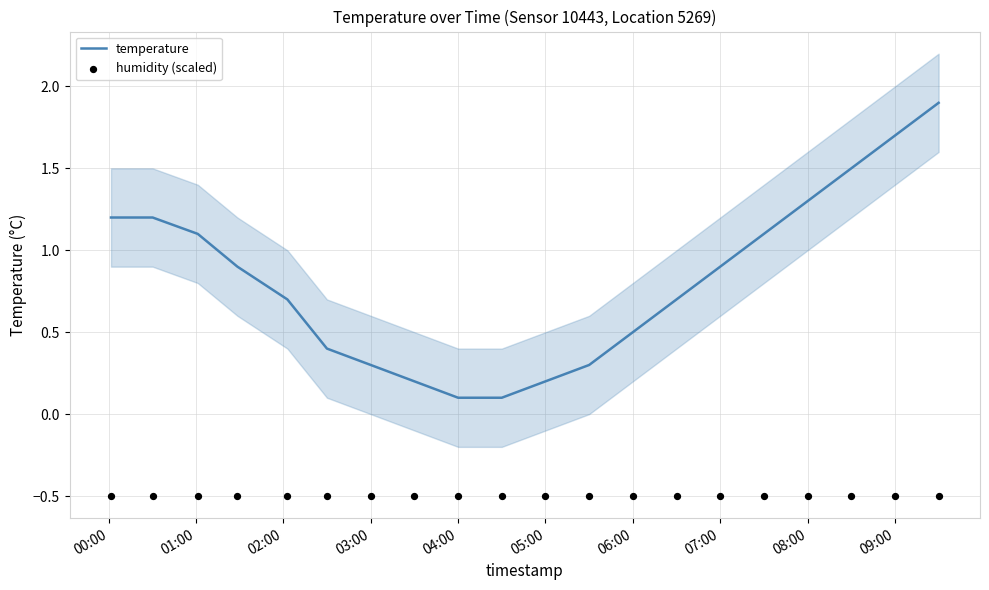

Which series contains the lowest Y value?

humidity (scaled)